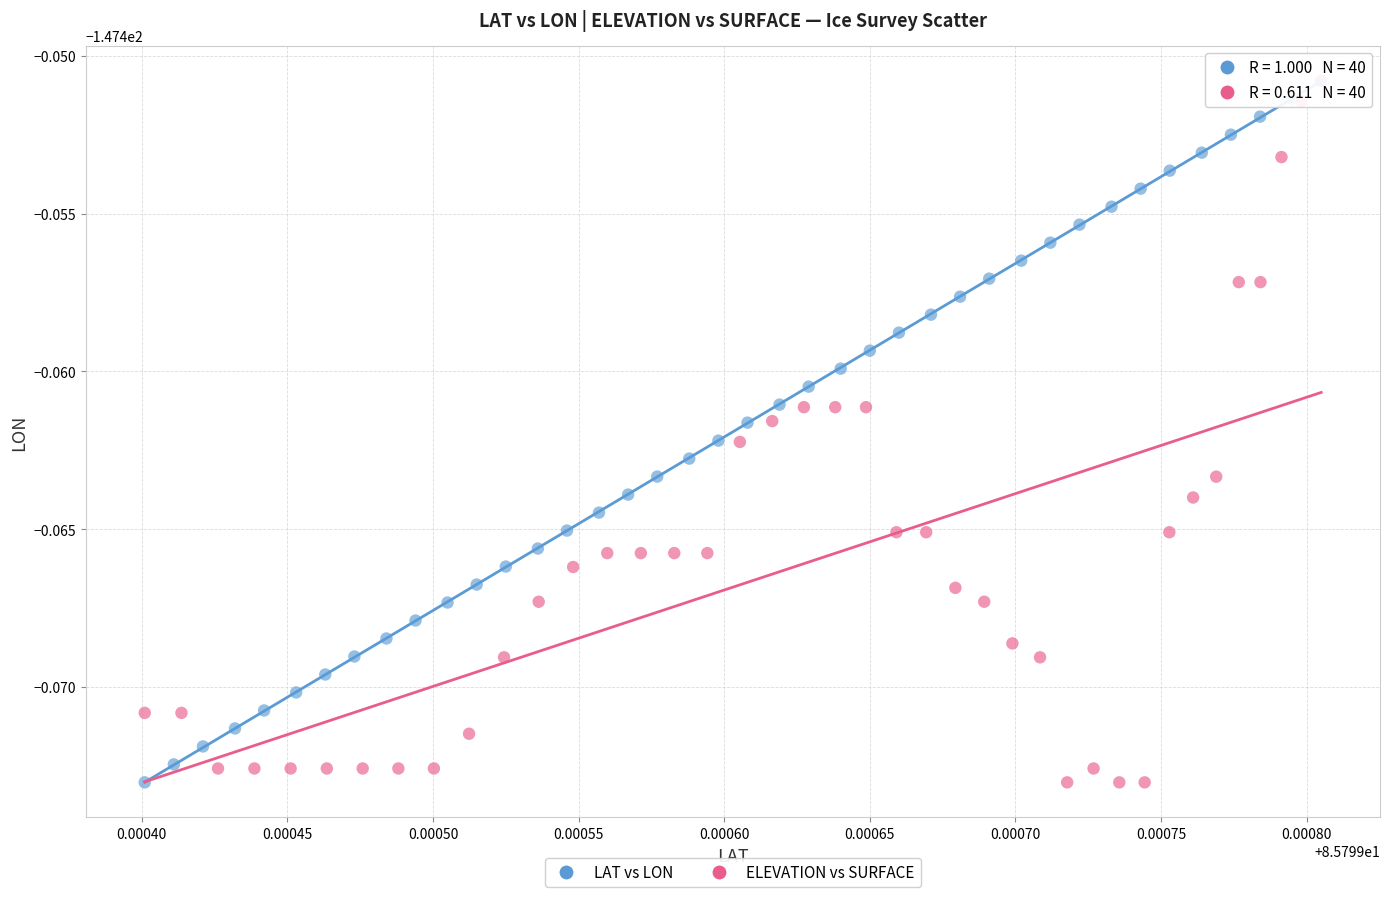

What are all the series names shown in the legend?

LAT vs LON, ELEVATION vs SURFACE